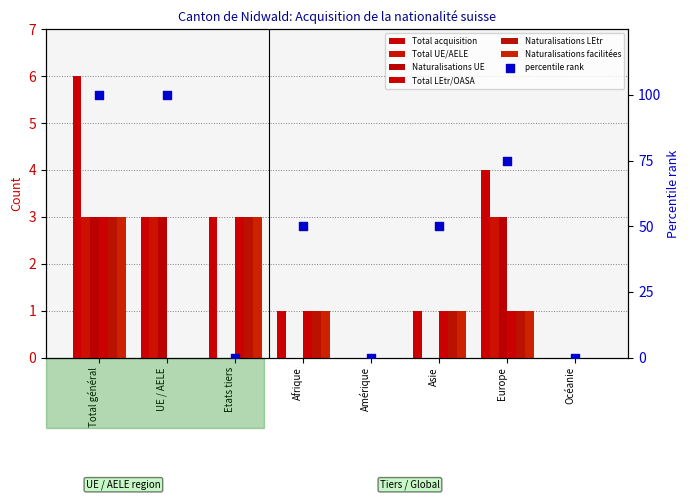

Which series has the largest total across all categories?

Total acquisition